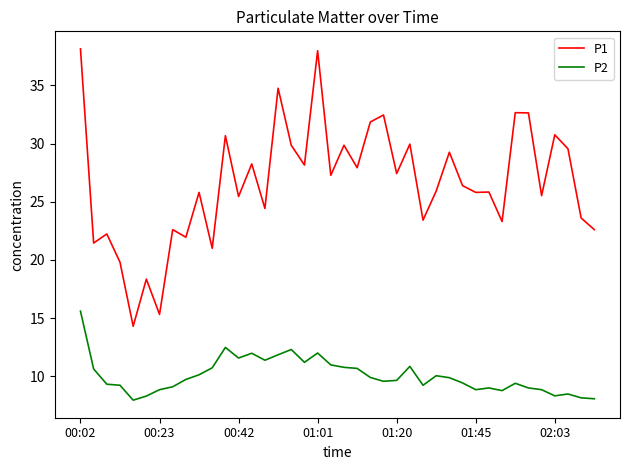

Which series has the widest spread of values?

P1